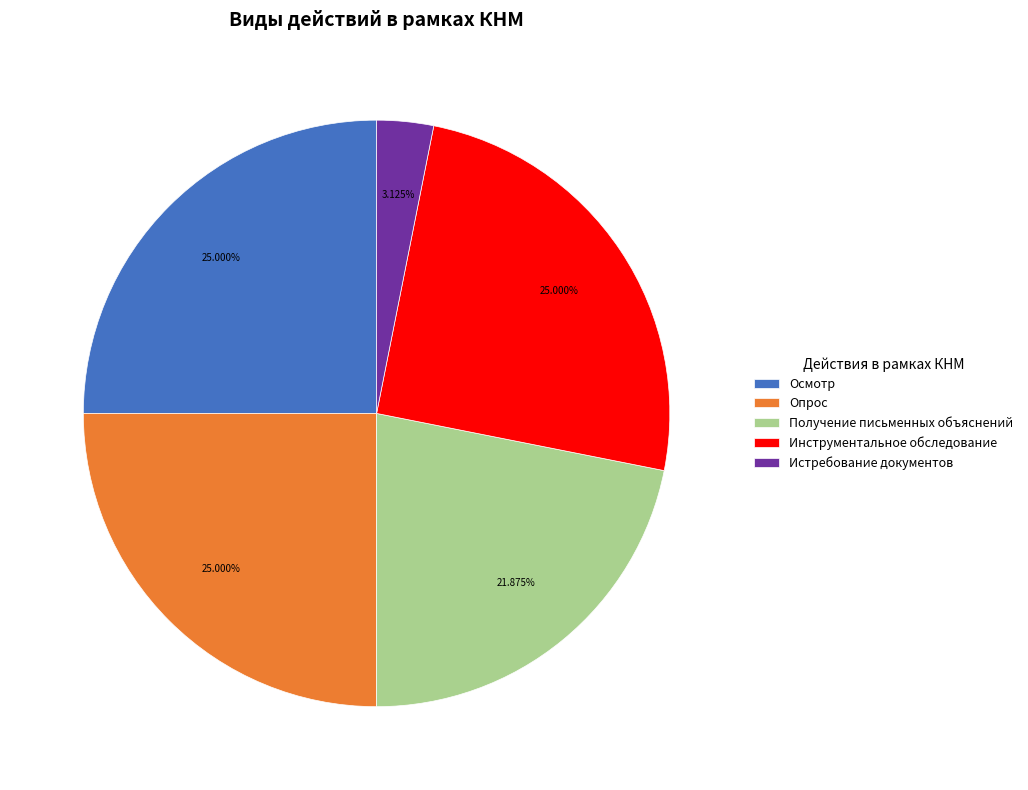

Which has a higher value, Истребование документов or Осмотр?

Осмотр